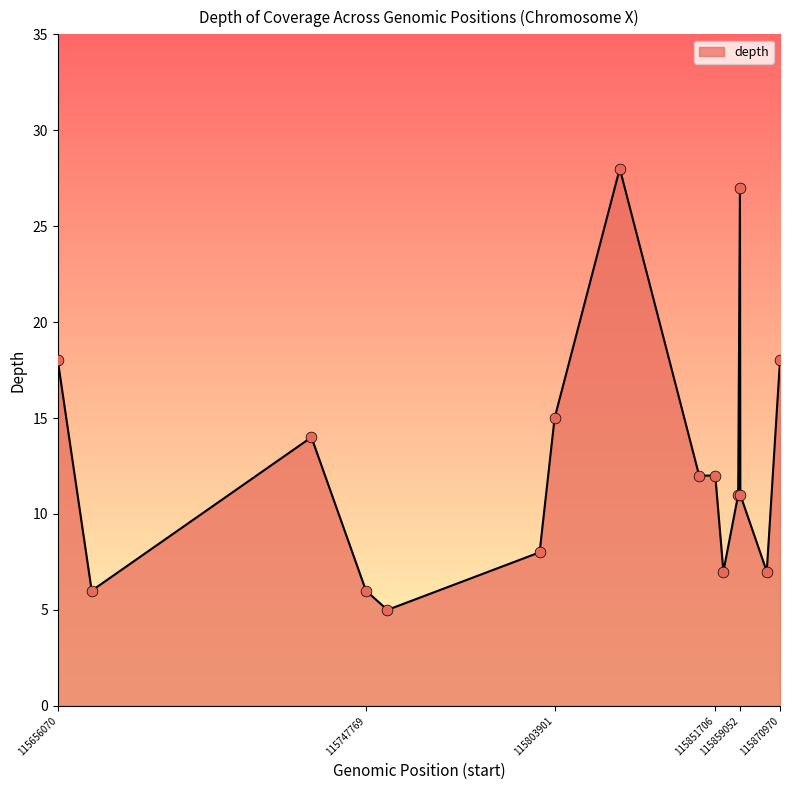

What is the difference between the maximum and minimum values?

23